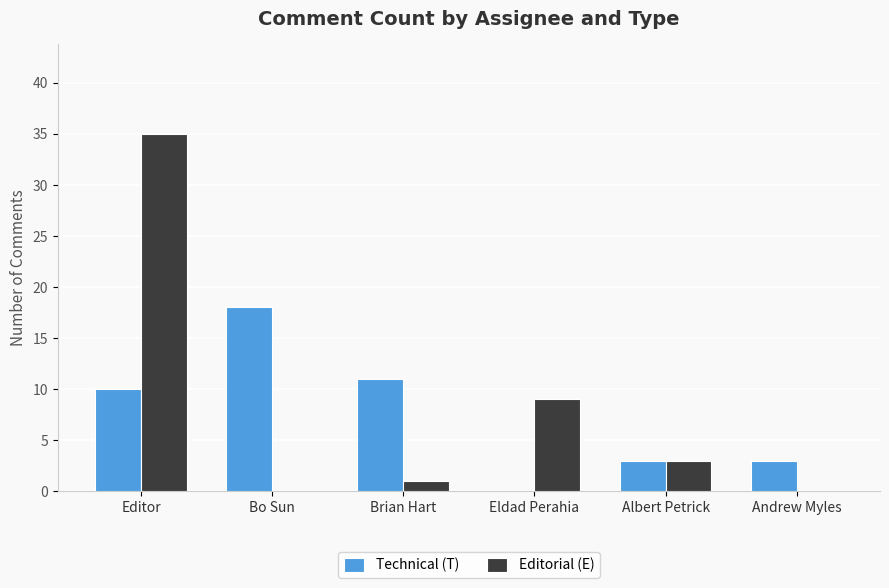

What is the highest value of the Technical (T) series?

18